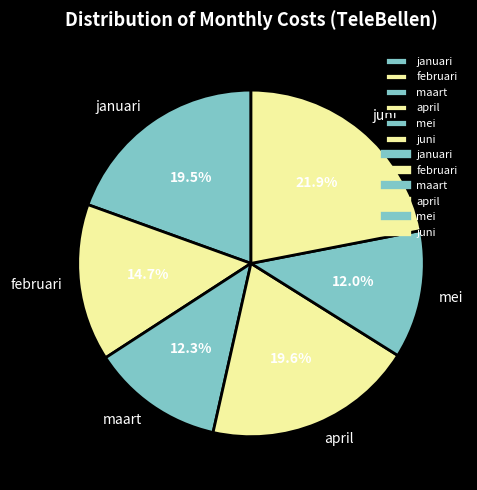

How much of the chart is everything except februari?

85.3%